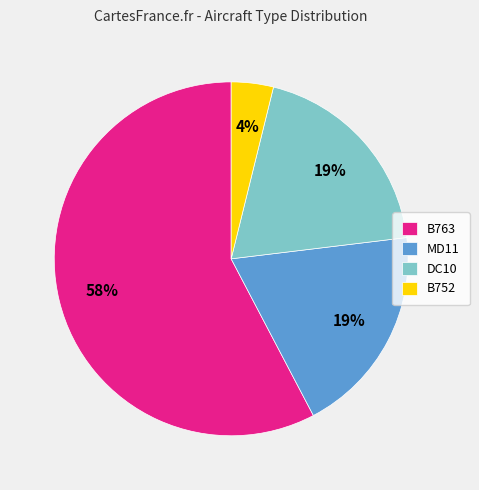

How many slices are in this pie chart?

4